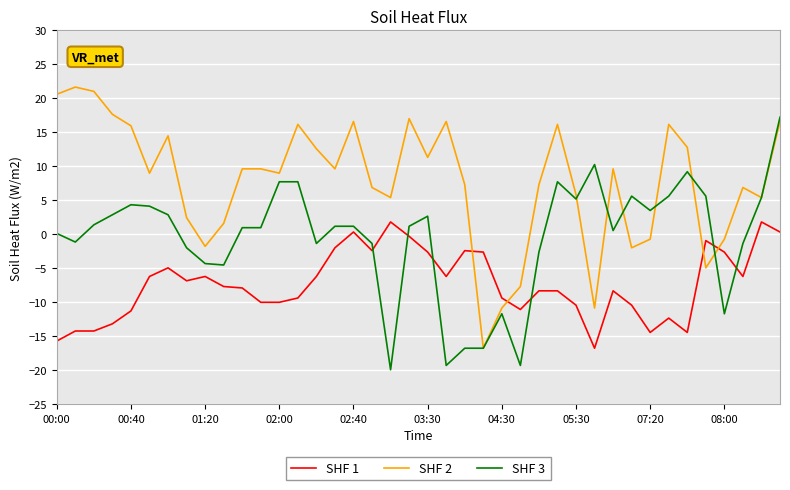

Which series has the widest spread of values?

SHF 2